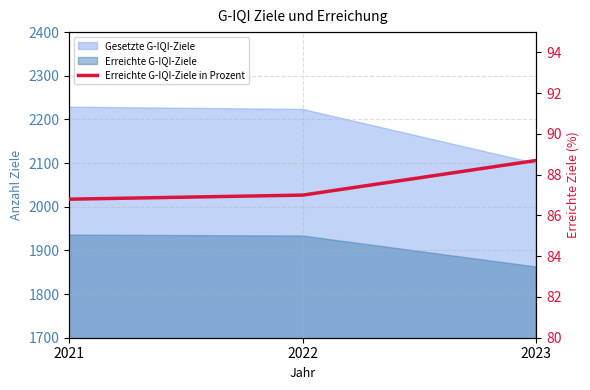

Reading left to right, transcribe all the data shown in this chart.

86.8	87.0	88.7